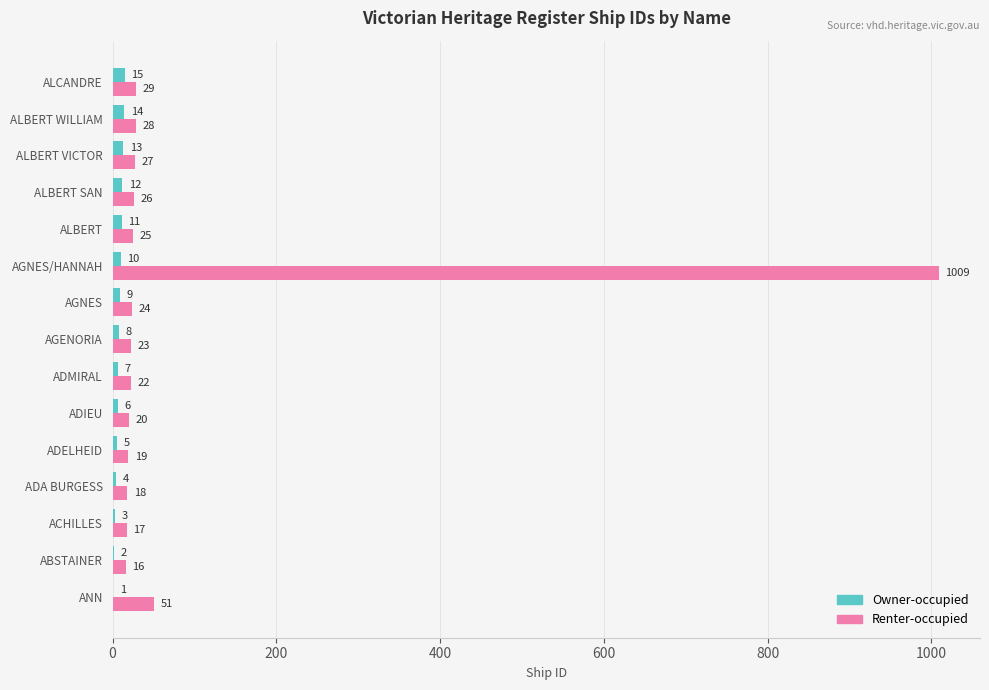

At which category is the sum across all series the highest?

AGNES/HANNAH